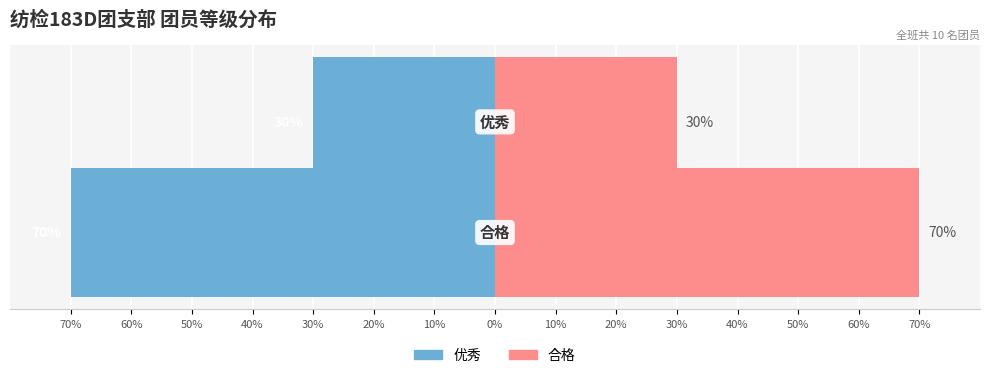

The value of 优秀 at 60% is -119. True or false?

False